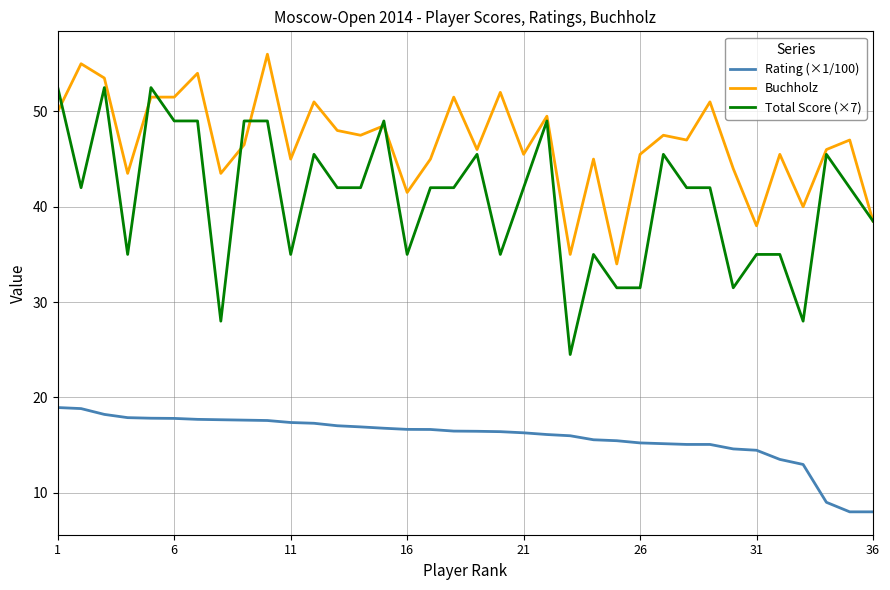

Rank the series by their maximum value, from lowest to highest.

Rating (×1/100), Total Score (×7), Buchholz